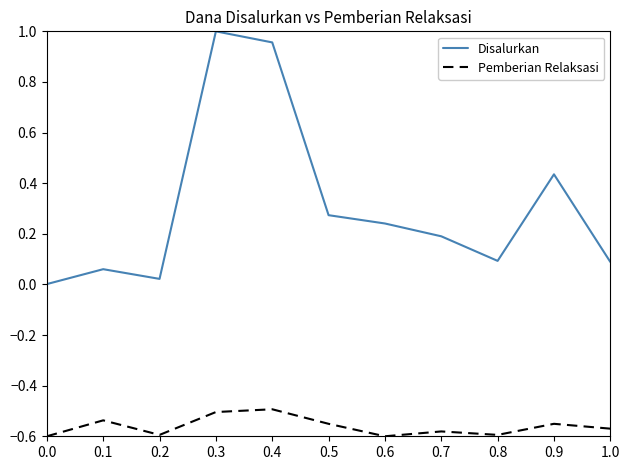

True or false: Disalurkan and Pemberian Relaksasi cross at least once.

False